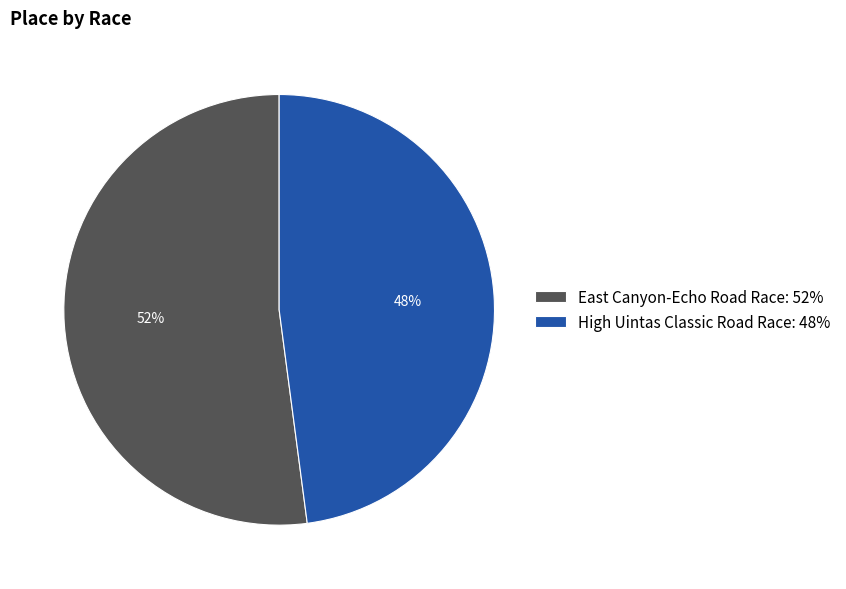

What is the ratio of the value at East Canyon-Echo Road Race to the value at High Uintas Classic Road Race?

1.1